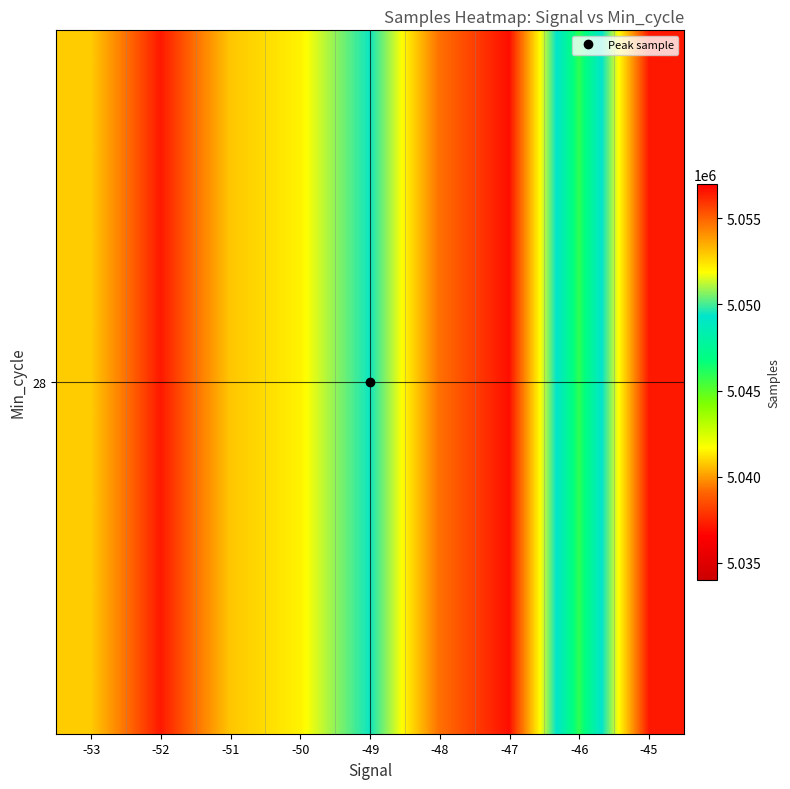

Reading left to right, what are all the values shown in this chart?

-53=5052892.0	-52=5056492.0	-51=5053012.5	-50=5052125.5	-49=5049443.0	-48=5054736.8	-47=5056695.0	-46=5045863.0	-45=5056470.3